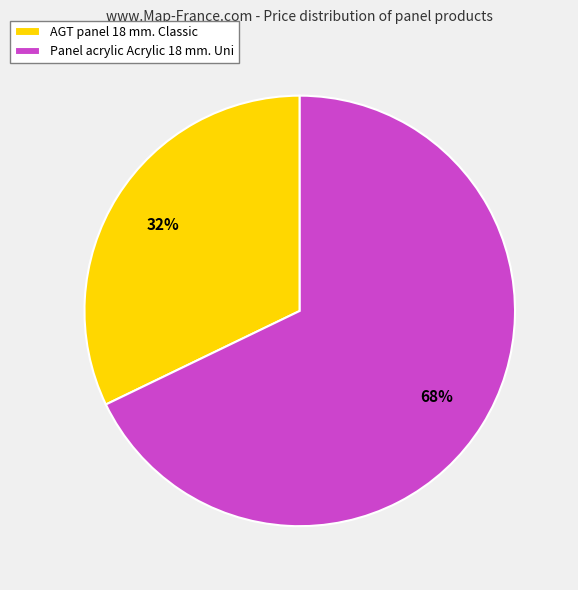

Is it true that AGT panel 18 mm. Classic is 32% of the pie?

True